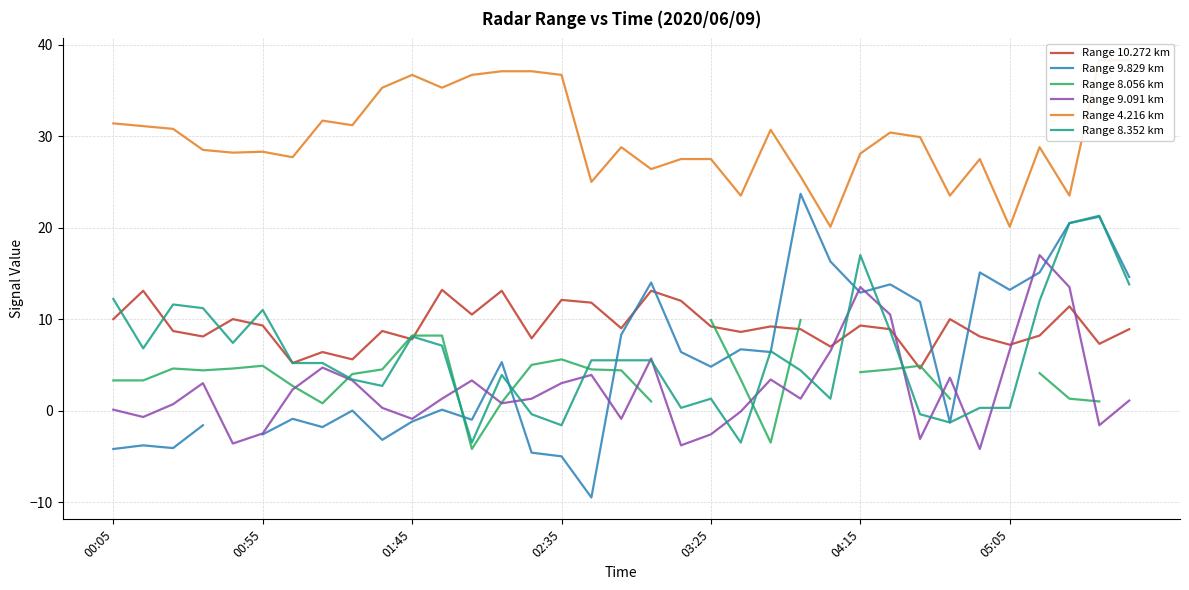

How many interior local valleys does the Range 9.829 km series have?

10